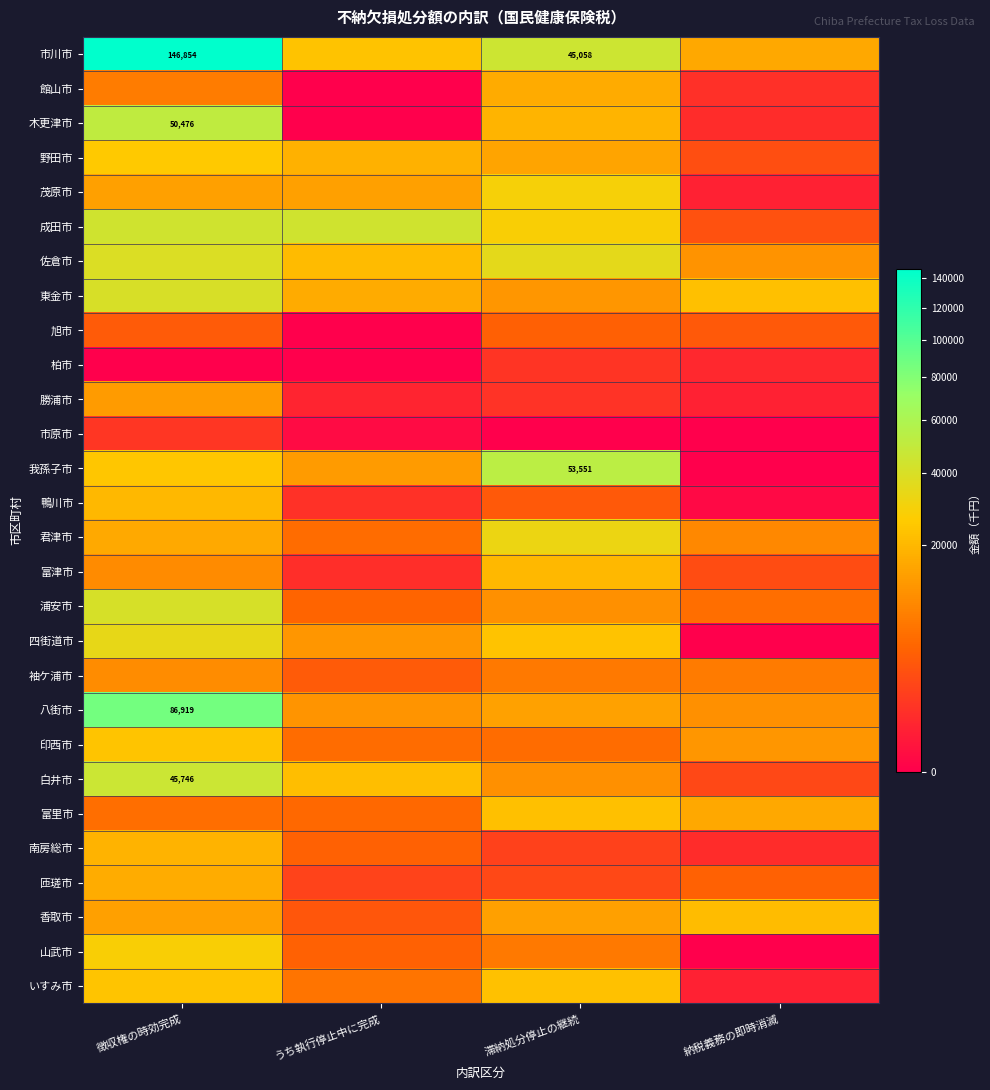

How many values in the 旭市 series exceed 3560?

1